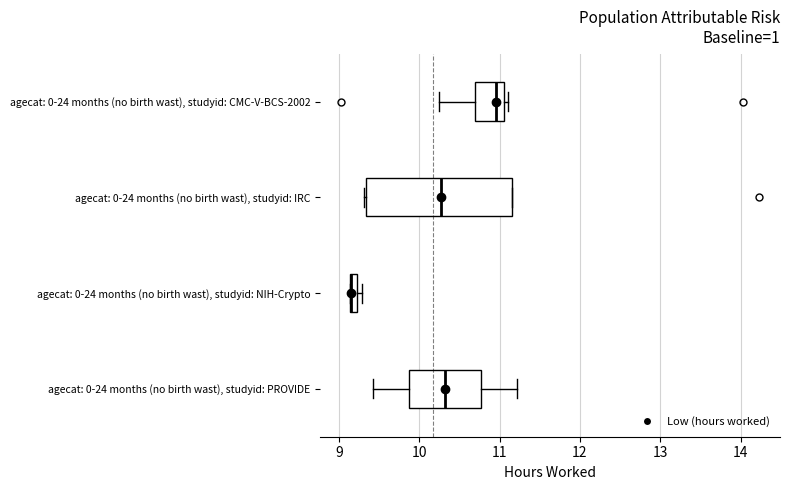

Where does the median line of the box for agecat: 0-24 months (no birth wast), studyid: IRC sit on the x-axis? The values are not printed on the chart, so give them approximately, as read against the axis.

10.3